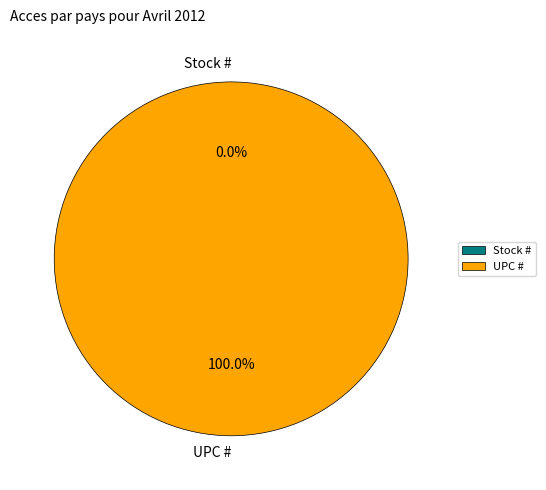

Does UPC # account for over 50% of the chart?

Yes